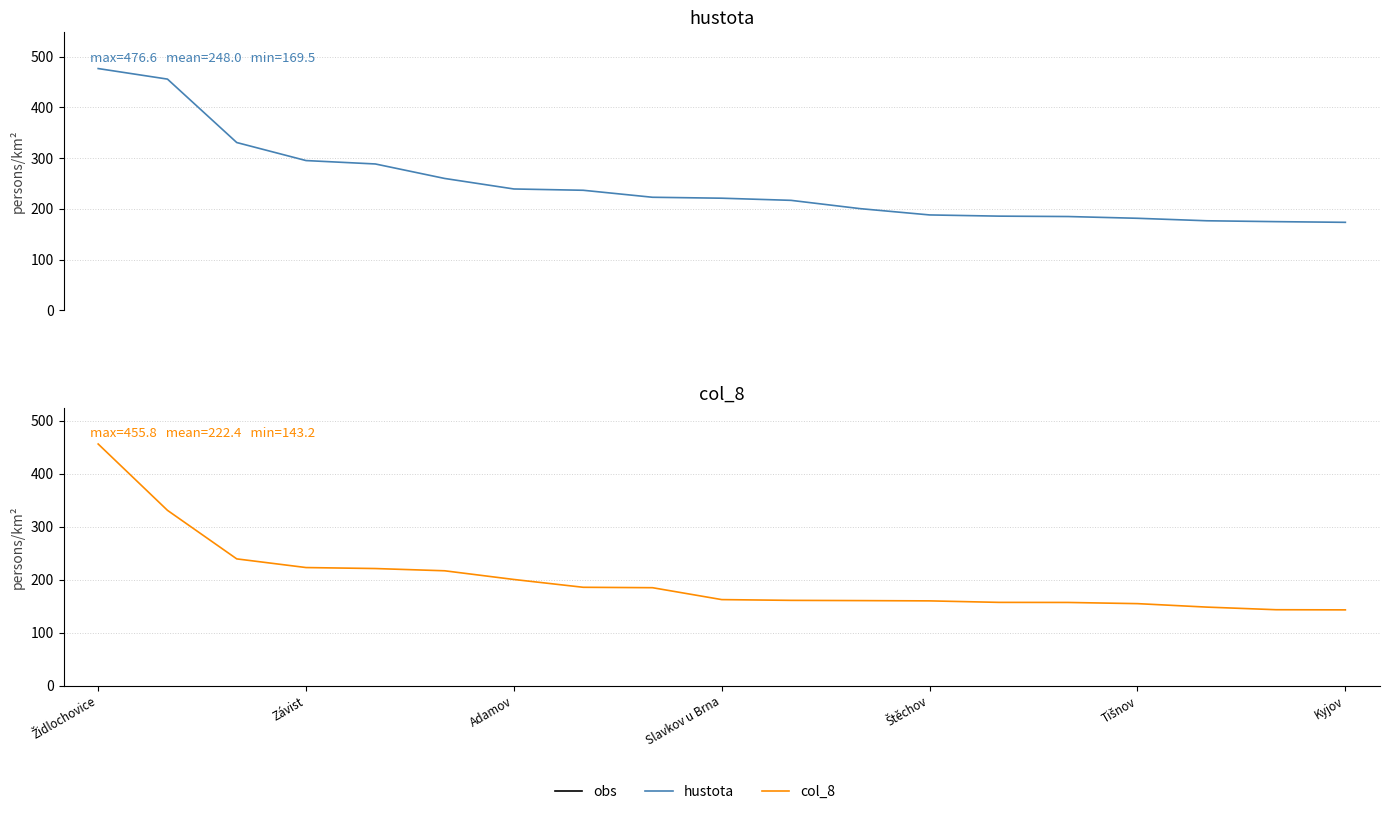

What is the greatest value displayed?

476.6